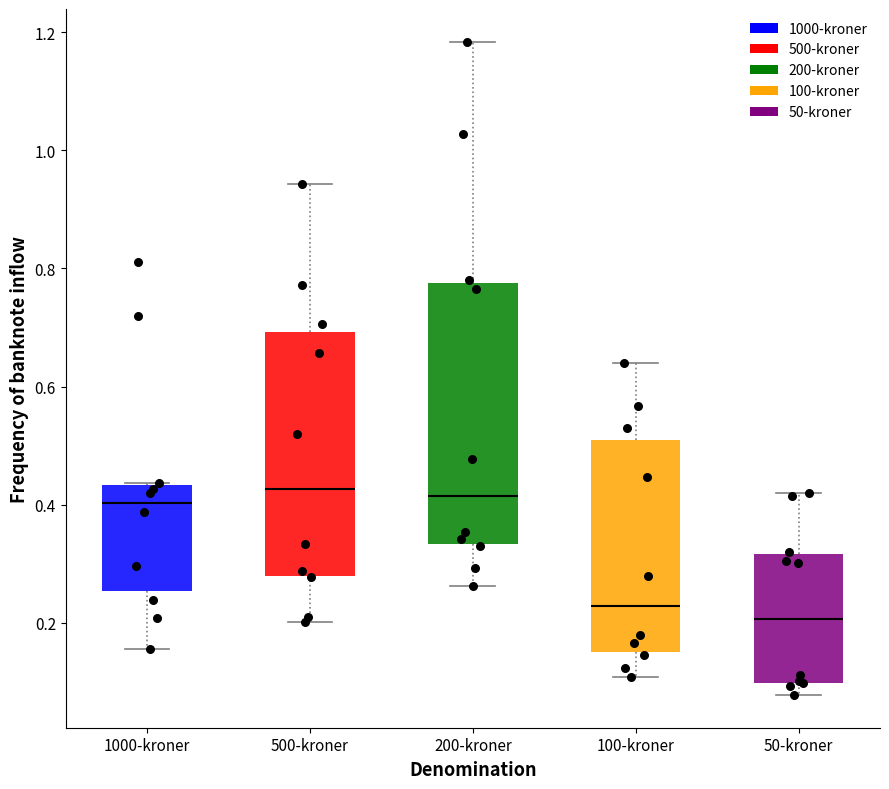

Which box is the tallest, from its lower edge to its upper edge?

200-kroner